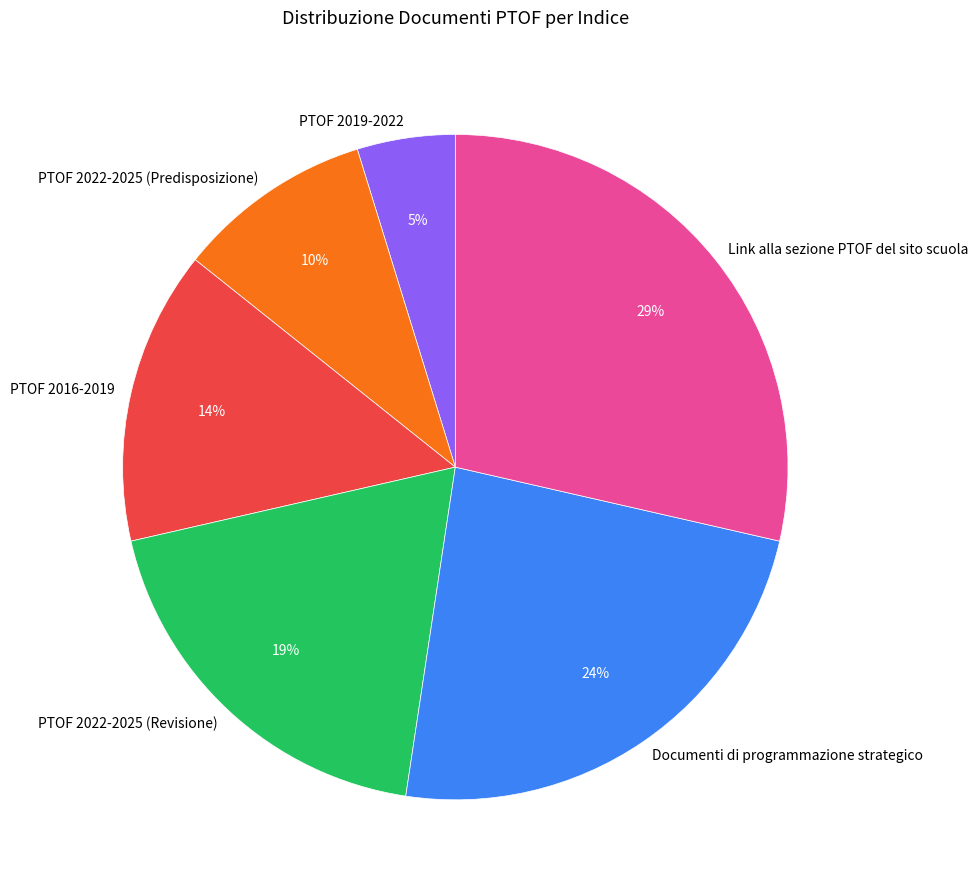

To the nearest percent, what is the average slice percentage?

17%